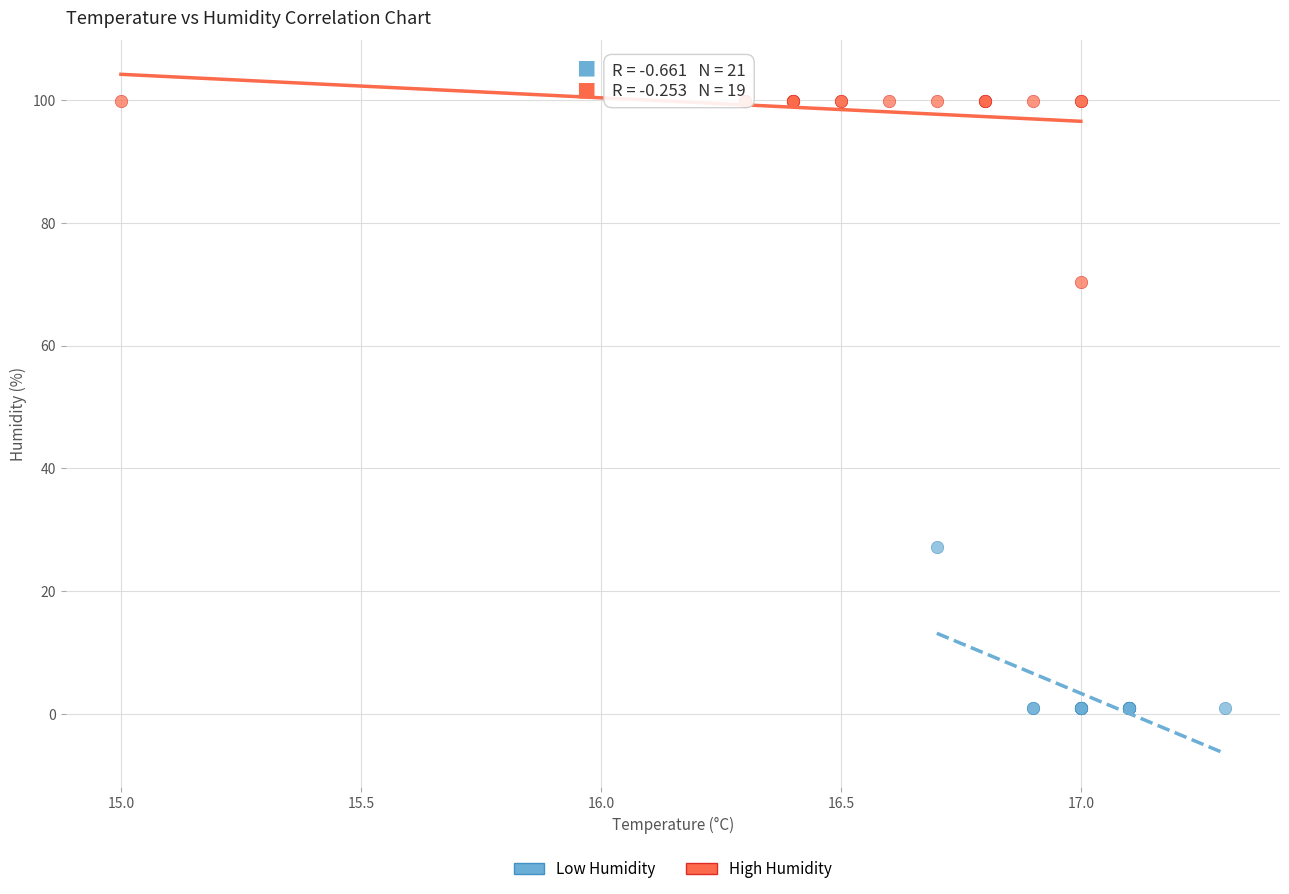

Which series reaches the minimum Y coordinate?

Low Humidity